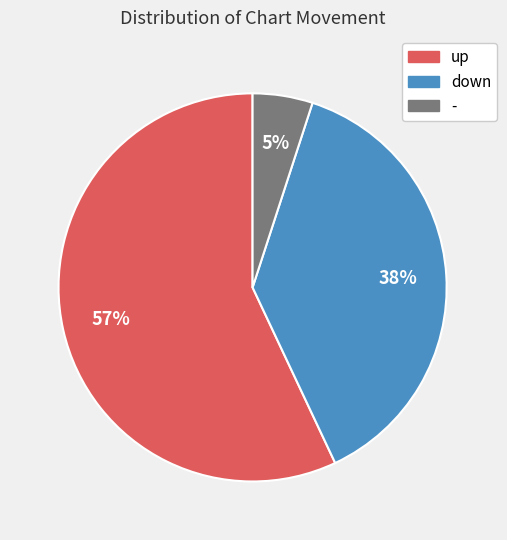

Combined, do down and up account for over 50%?

Yes